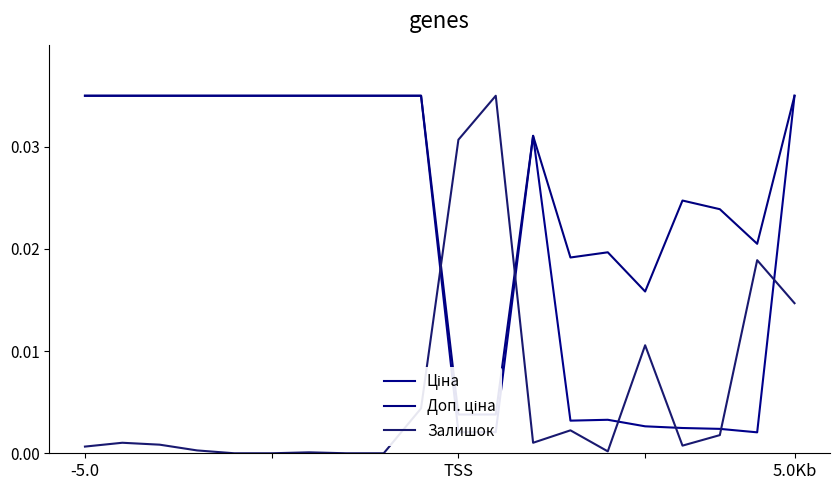

Where do Залишок and Доп. ціна first cross each other?

9 and 10